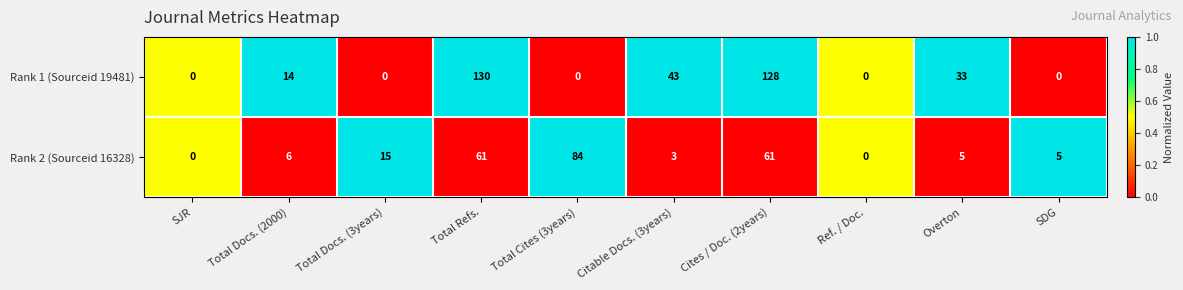

What is the sum of the Rank 2 (Sourceid 16328) values at Ref. / Doc. and SDG?

5